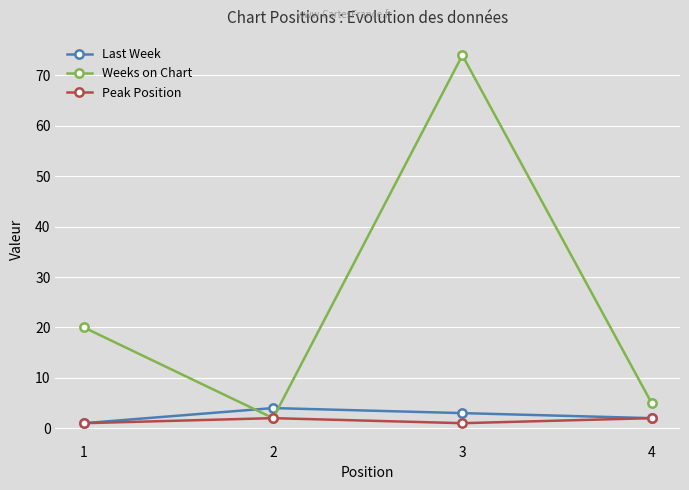

What is the greatest value displayed?

74